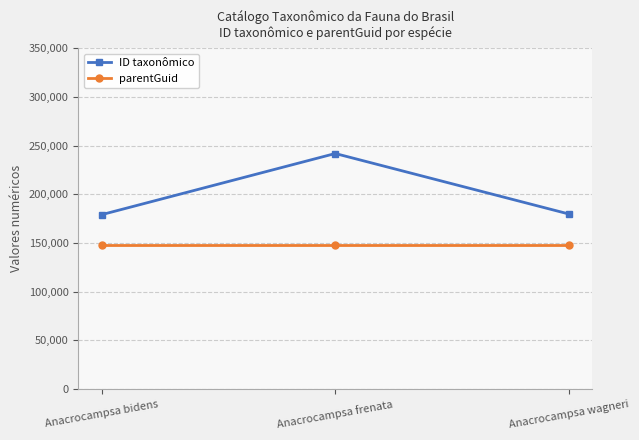

What is the label of the 3rd point from the left?

Anacrocampsa wagneri